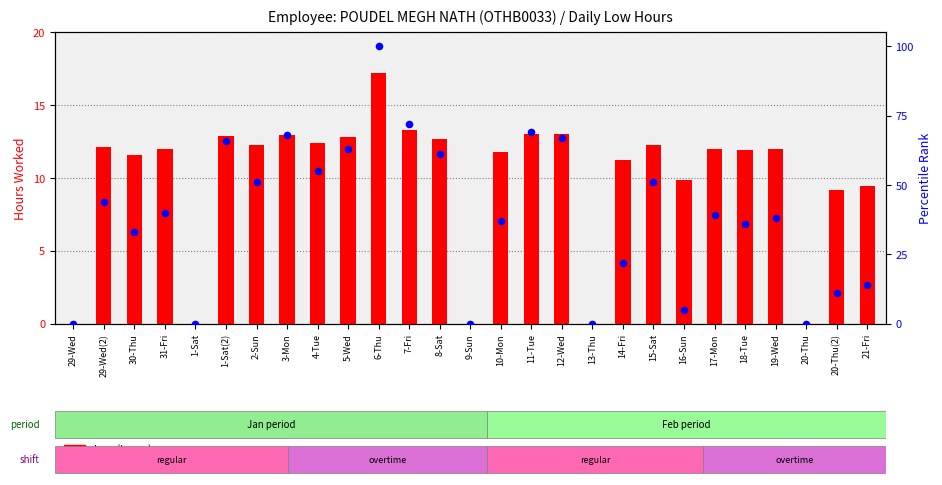

Which series has the largest total across all categories?

percentile rank within the sample